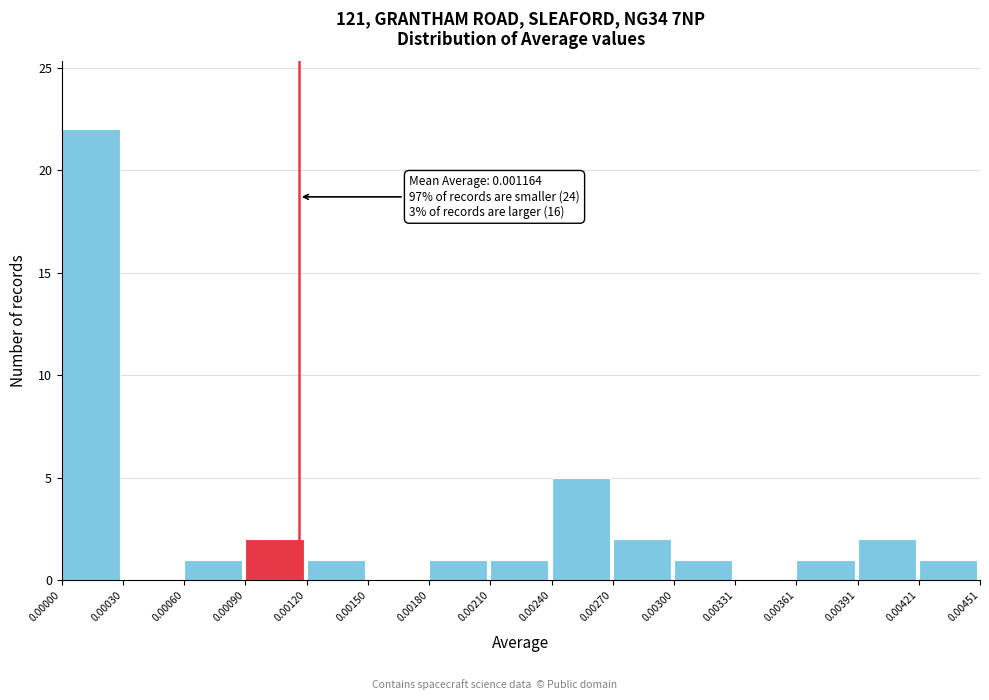

Which range on the x-axis has the tallest bar?

0.00000 to 0.00030